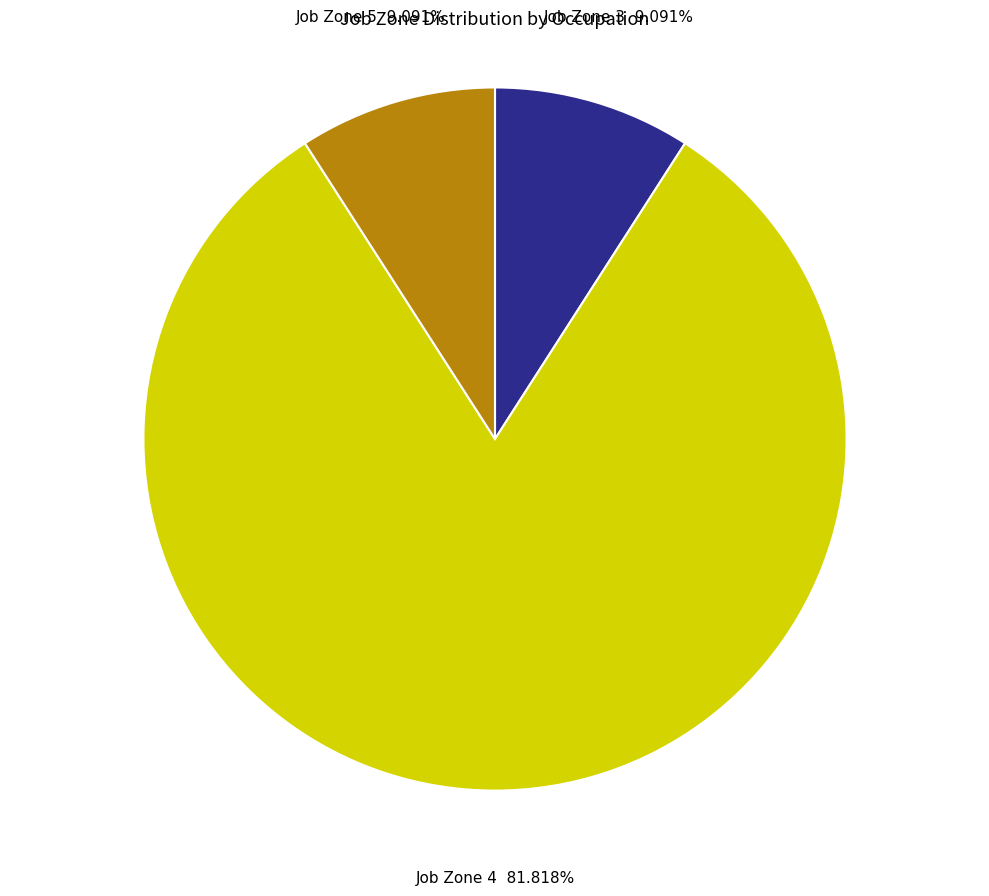

What is the largest slice in the pie chart?

Job Zone 4